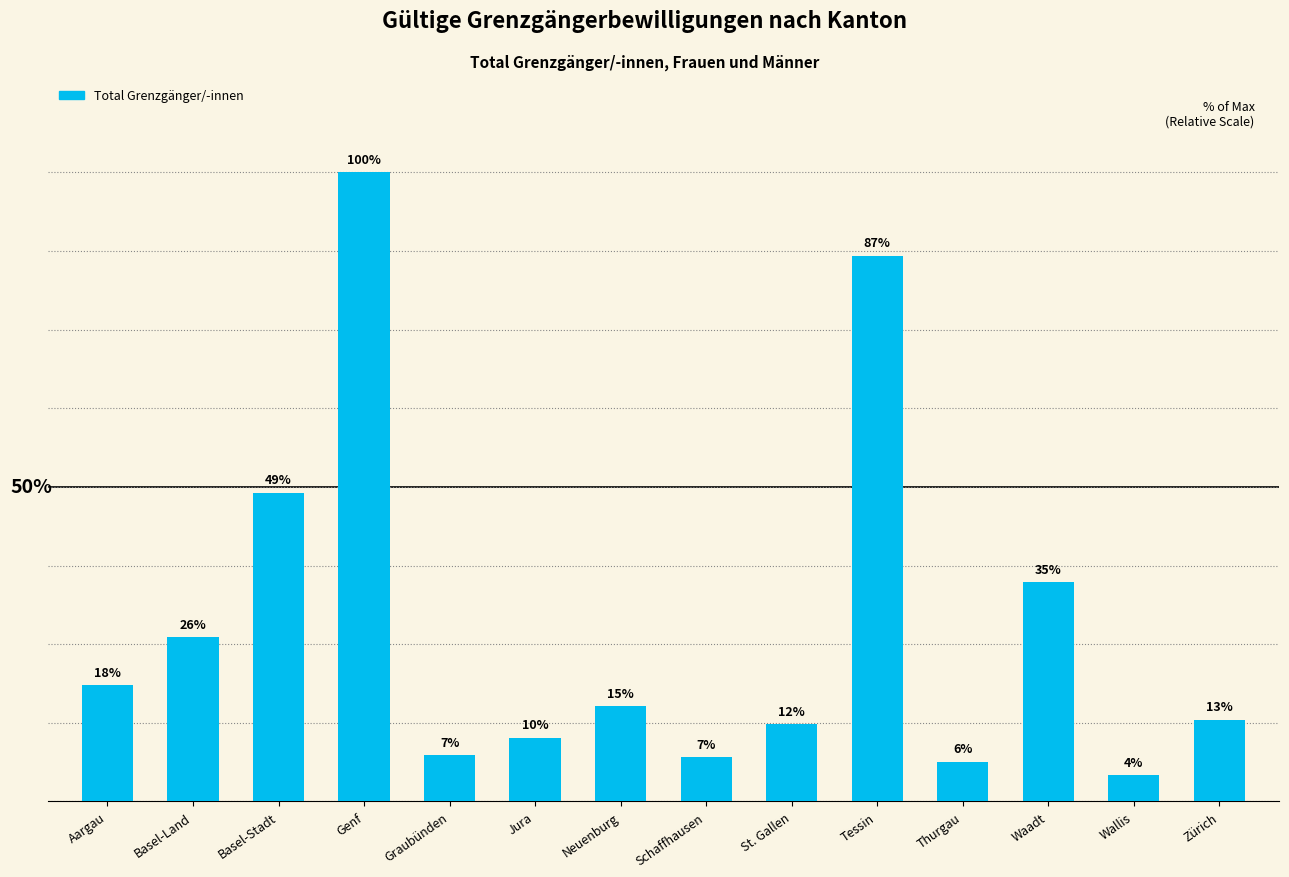

Does the chart contain any negative values?

No